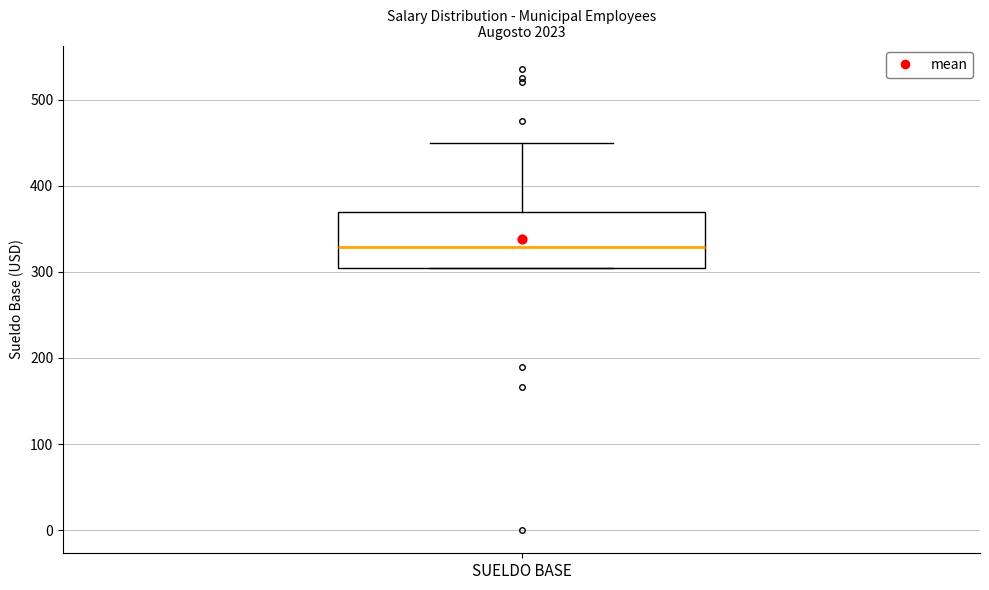

Transcribe this box plot: give where the median line is, the range the box spans, and where the two whiskers end, as read against the y-axis. The values are not printed on the chart, so give them approximately, as read against the axis.

median 330, box 300 to 370, whiskers 300 to 450